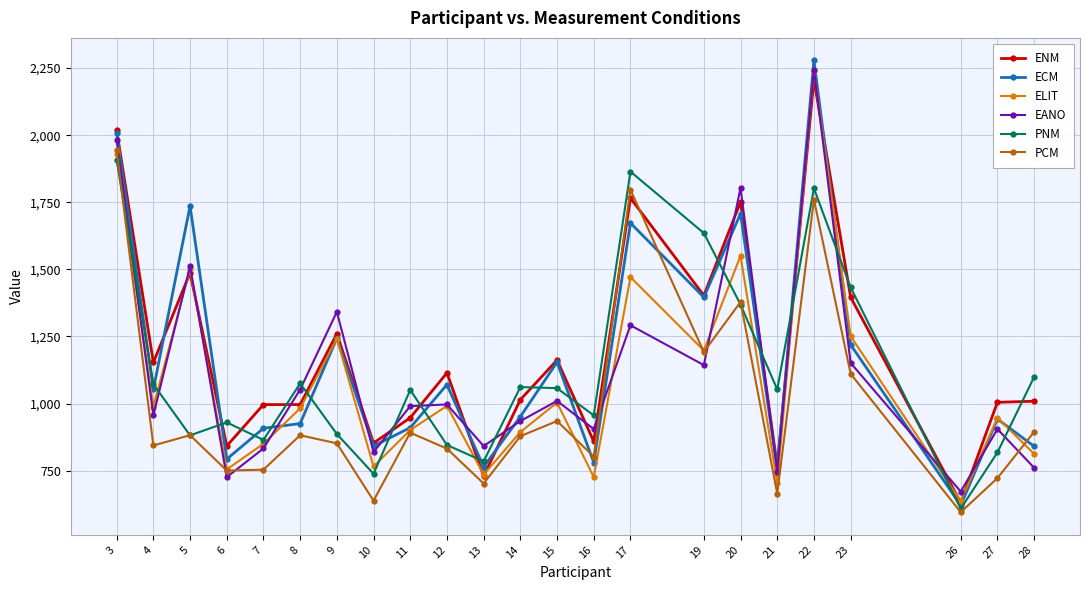

Is it true that PCM equals 637.9 at 10?

True